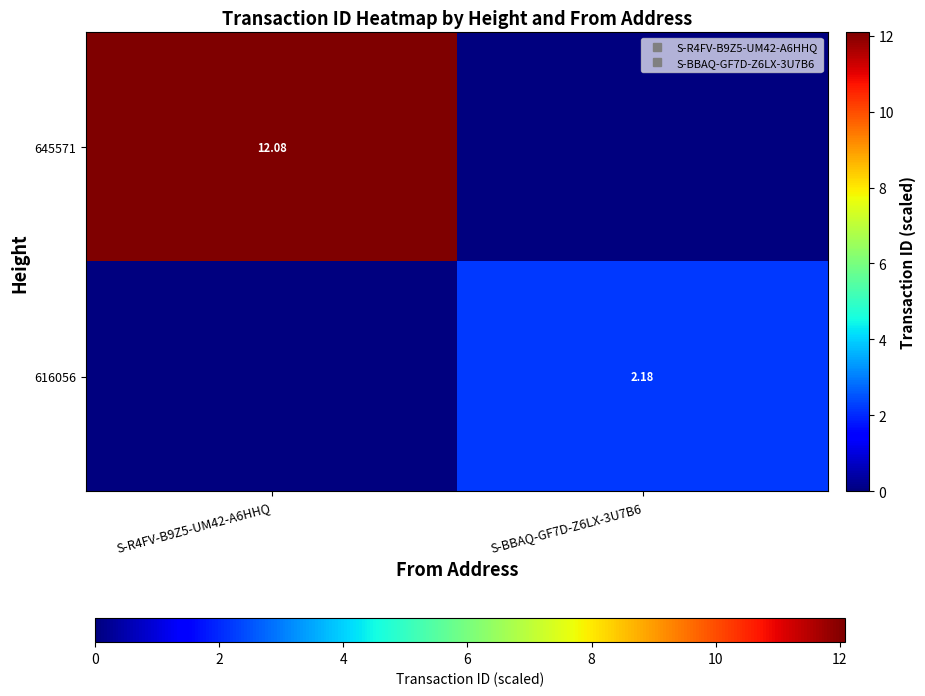

Rank the categories by 645571 value from highest to lowest.

S-R4FV-B9Z5-UM42-A6HHQ, S-BBAQ-GF7D-Z6LX-3U7B6